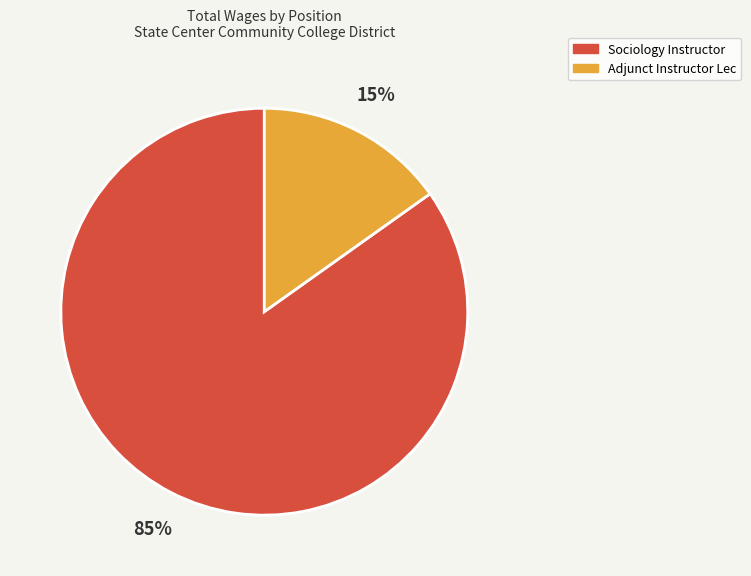

Which category accounts for the majority?

Sociology Instructor